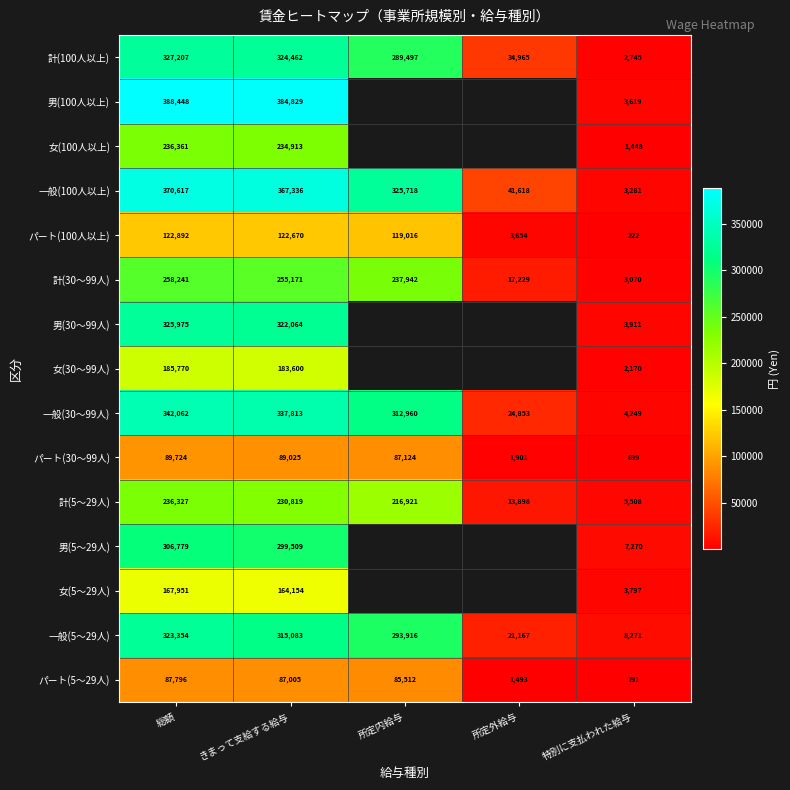

The value of パート(100人以上) at 特別に支払われた給与 is 90. True or false?

False